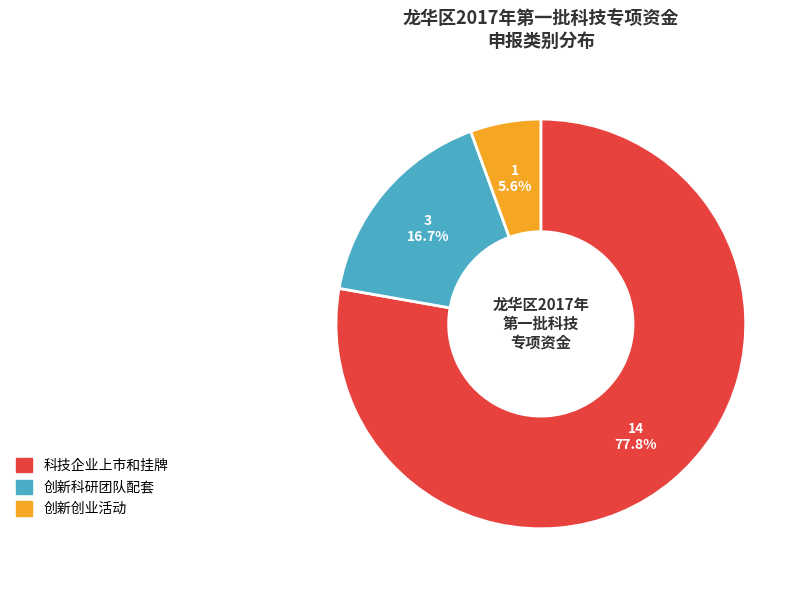

What percentage is the 创新创业活动 slice, to the nearest percent?

6%